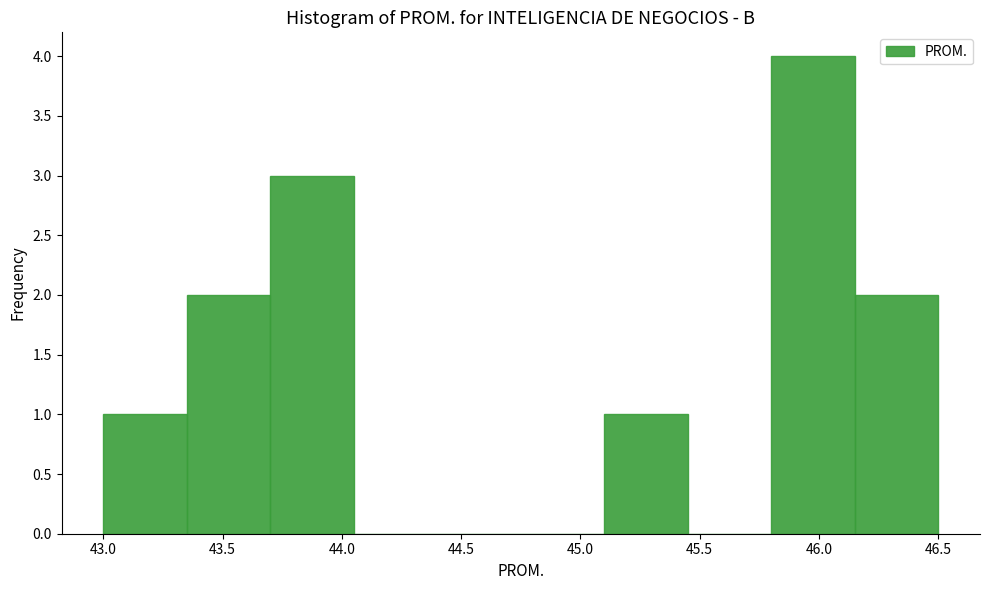

How tall is the bar that spans 43.00 to 43.35 on the x-axis? The values are not printed on the chart, so give them approximately, as read against the axis.

1